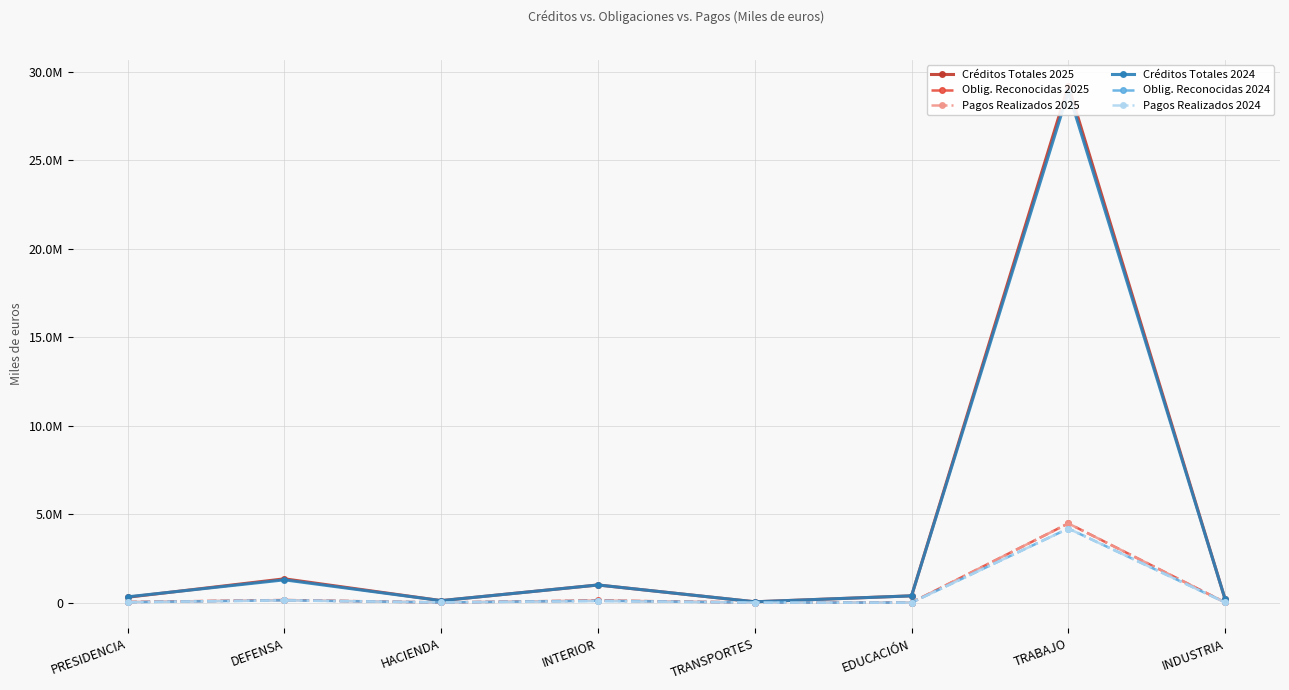

Count the number of data series in this chart.

6